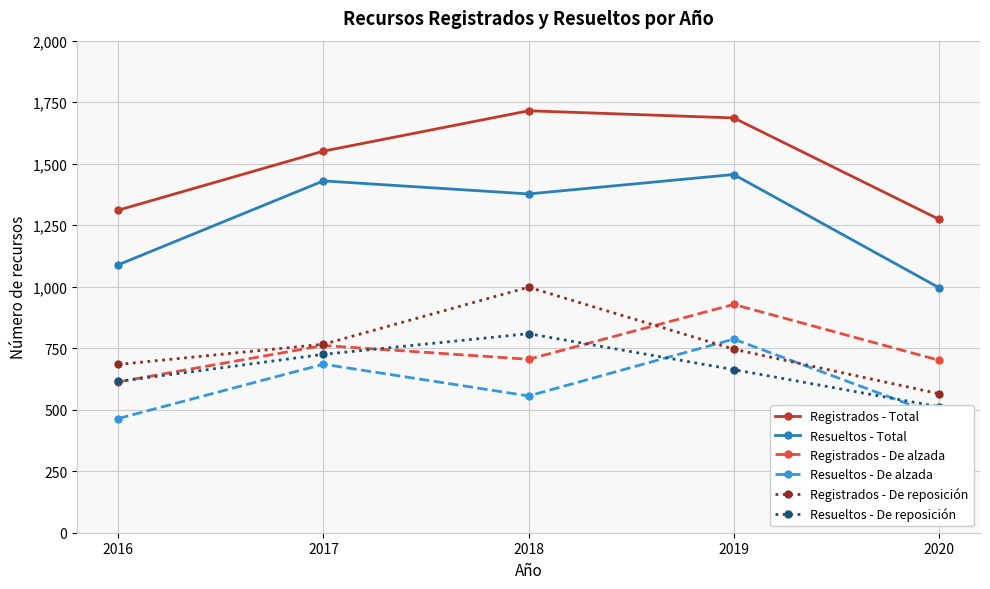

Reading left to right, extract all data points from this chart.

Registrados - Total: 2016=1311	2017=1551	2018=1715	2019=1686	2020=1274
Resueltos - Total: 2016=1089	2017=1430	2018=1377	2019=1456	2020=996
Registrados - De alzada: 2016=613	2017=761	2018=705	2019=928	2020=701
Resueltos - De alzada: 2016=464	2017=685	2018=556	2019=787	2020=477
Registrados - De reposición: 2016=684	2017=766	2018=998	2019=746	2020=565
Resueltos - De reposición: 2016=615	2017=725	2018=809	2019=663	2020=512